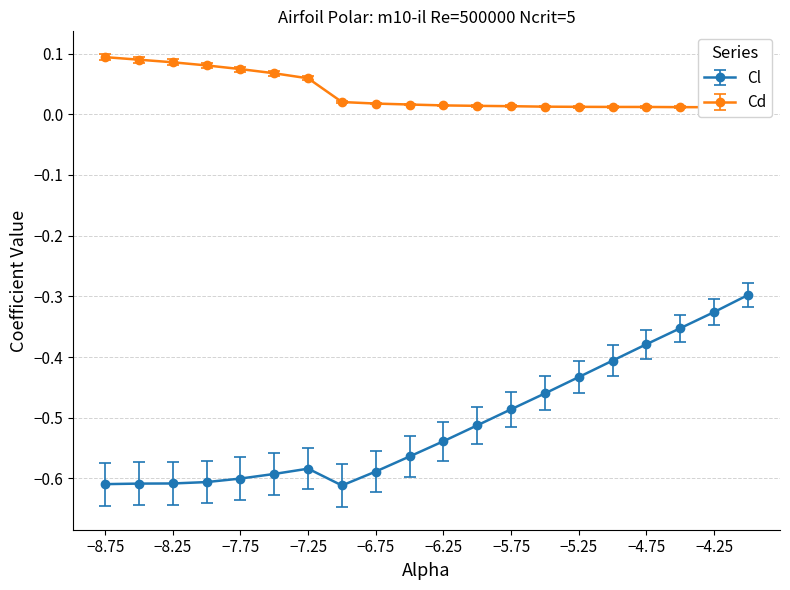

What is the maximum value shown in the chart?

0.1